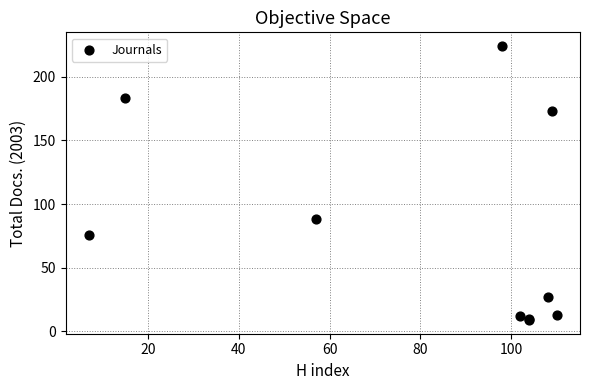

What Y value in the scatter plot is closest to 116?

88